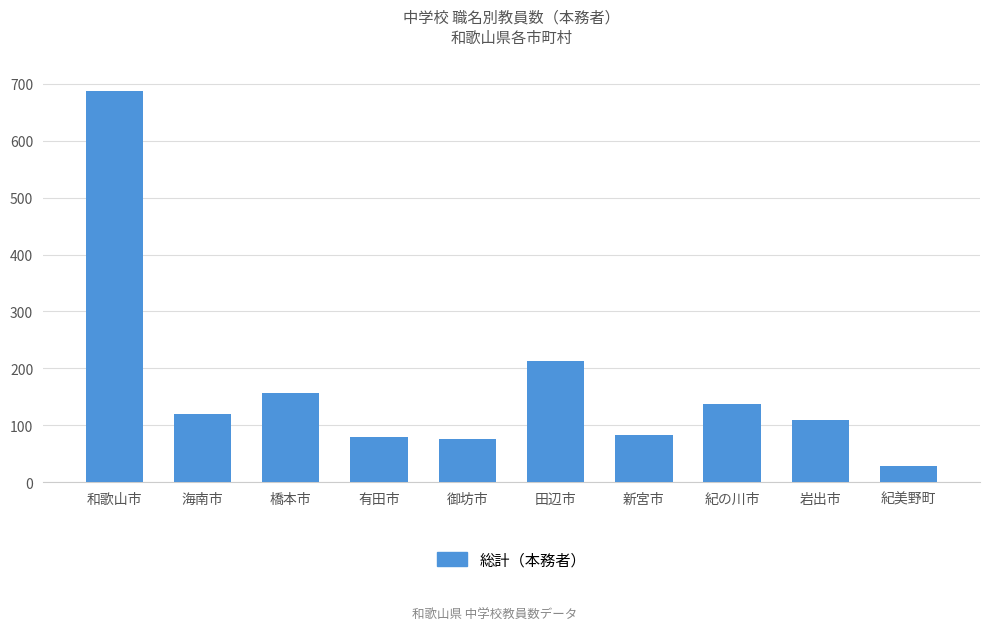

Reading left to right, transcribe all the data shown in this chart.

688	119	156	79	76	212	82	138	110	28